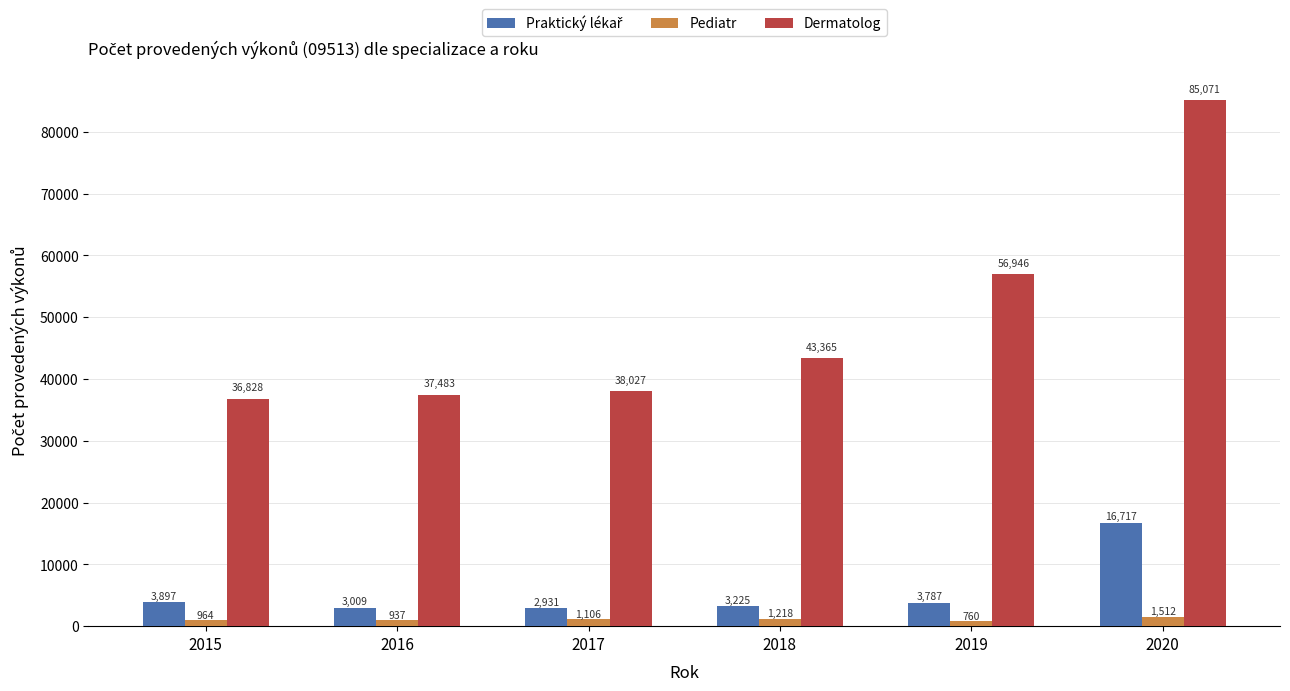

True or false: Dermatolog has a value of 16245 at 2019.

False